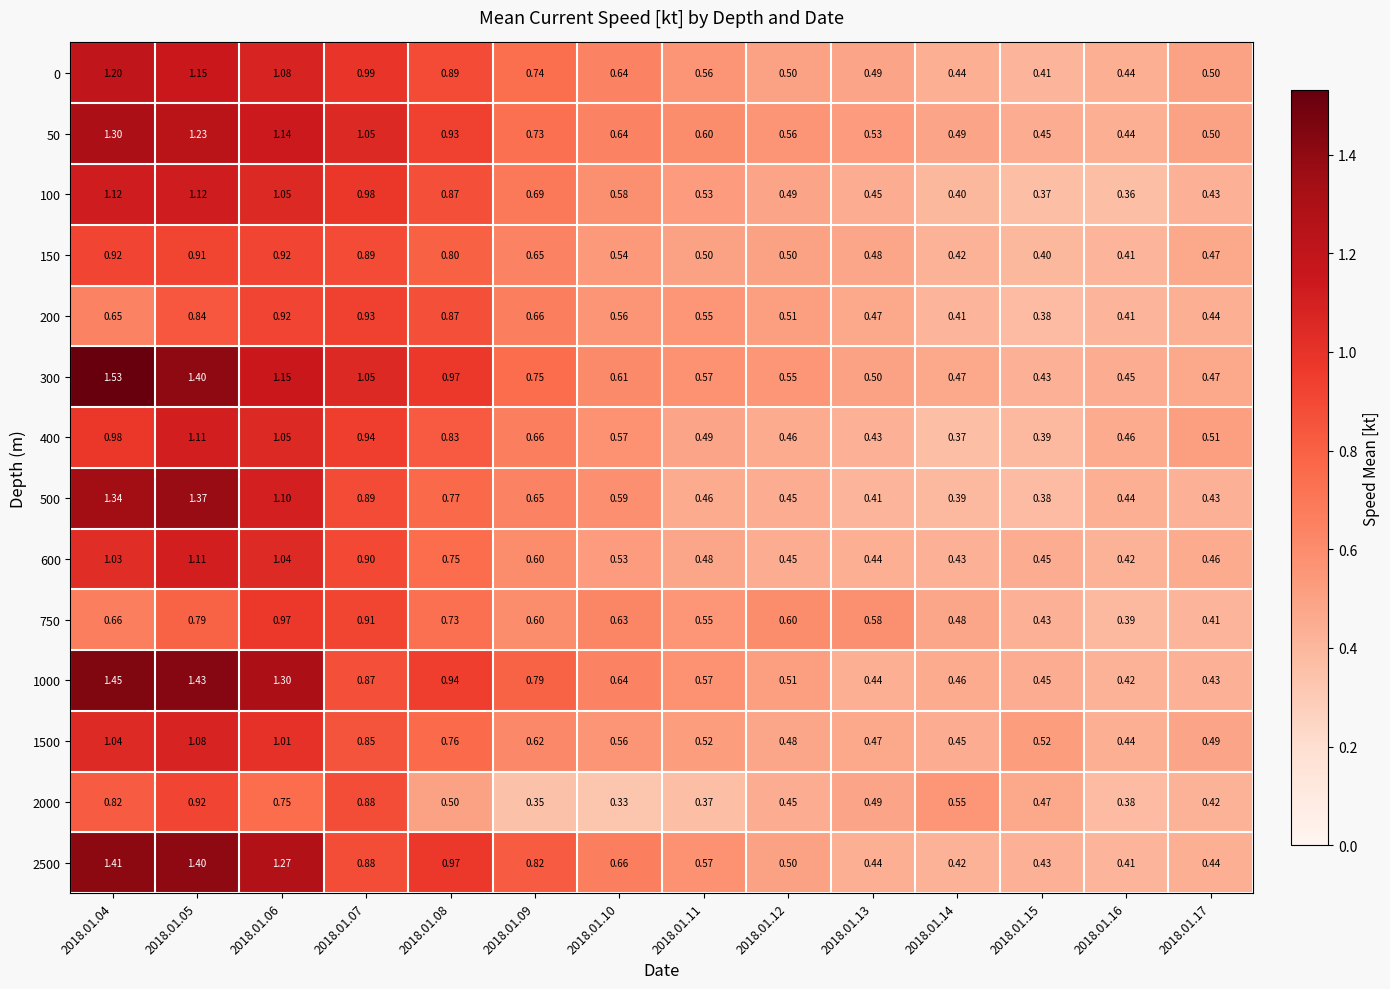

Which series has the widest spread of values?

300